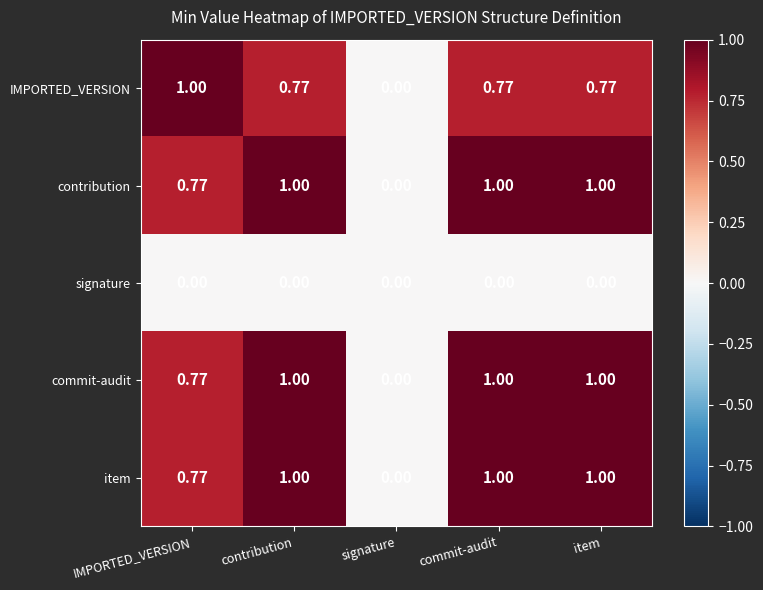

Where is item nearest to the value 0?

signature